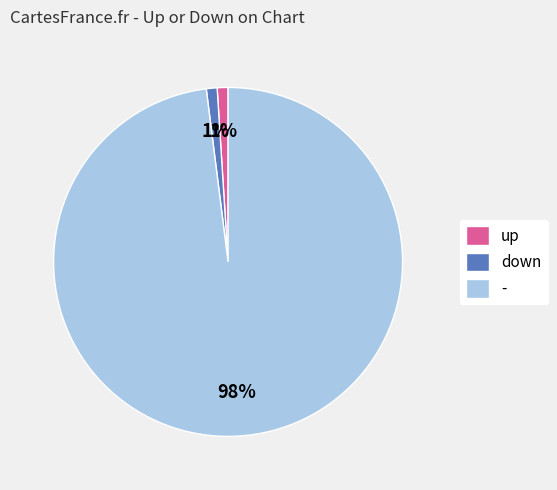

What percentage is the down slice, to the nearest percent?

1%